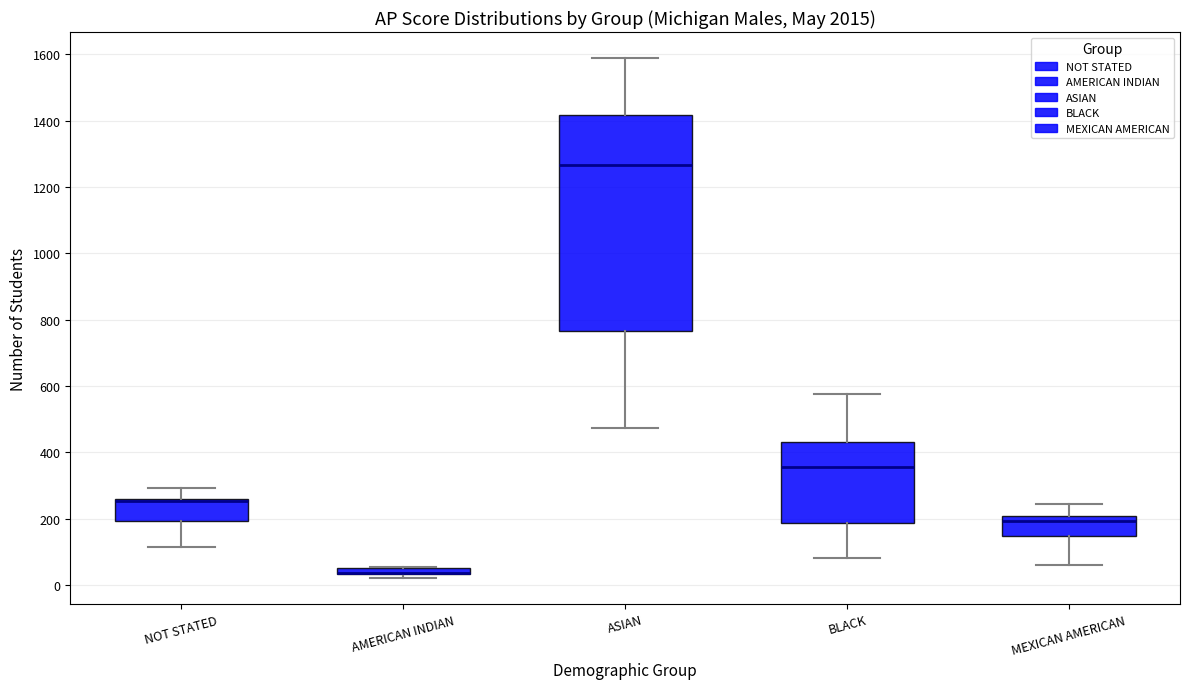

Comparing the boxes themselves (not the whiskers), which one is the tallest?

ASIAN